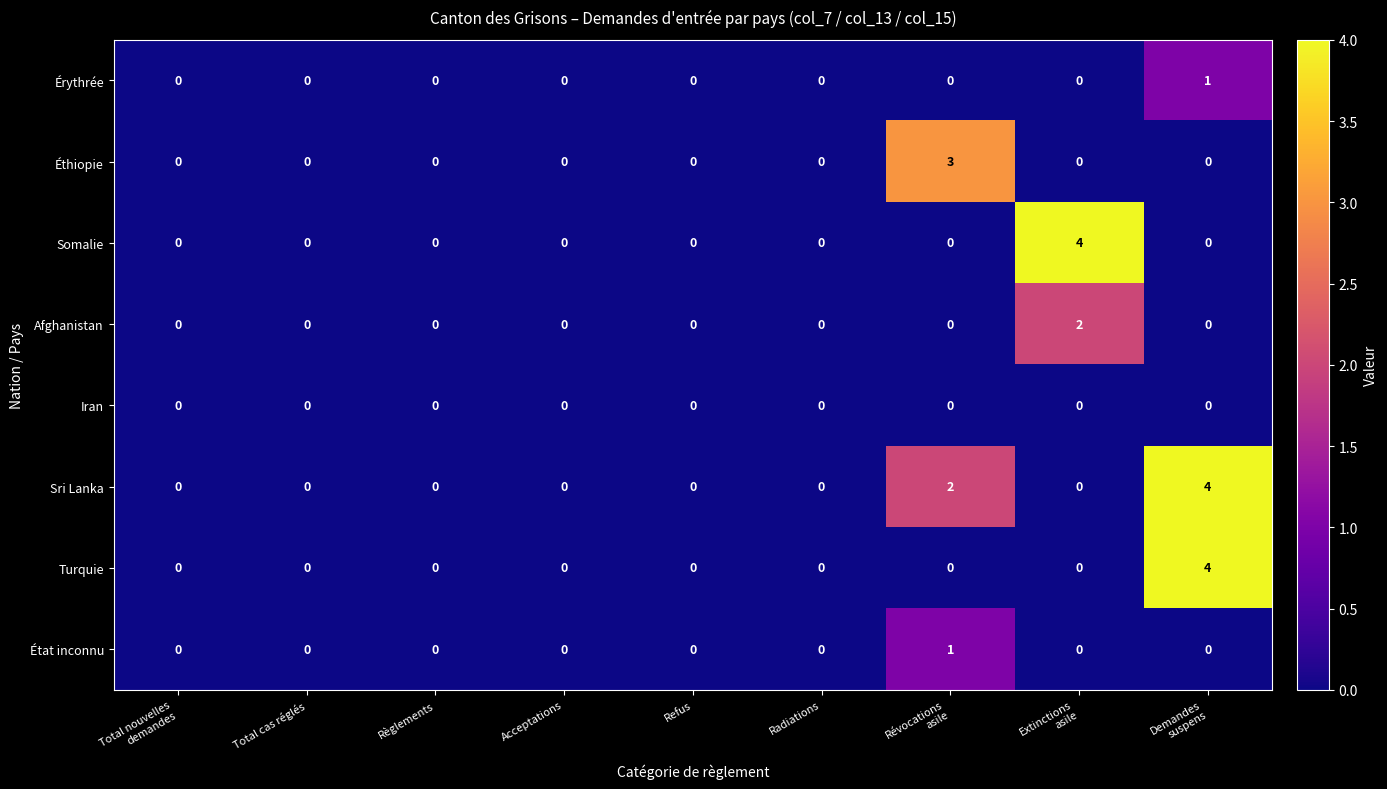

How many values in the Éthiopie series exceed 0?

1